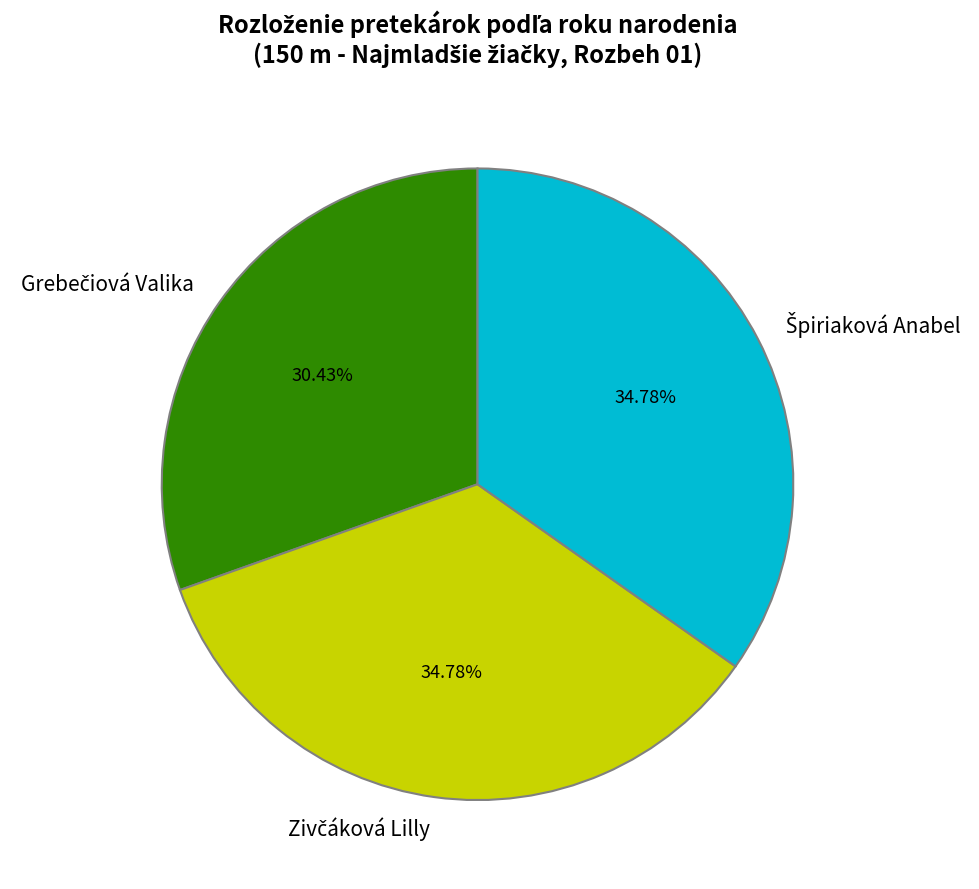

Is there any slice that represents more than half of the pie?

No